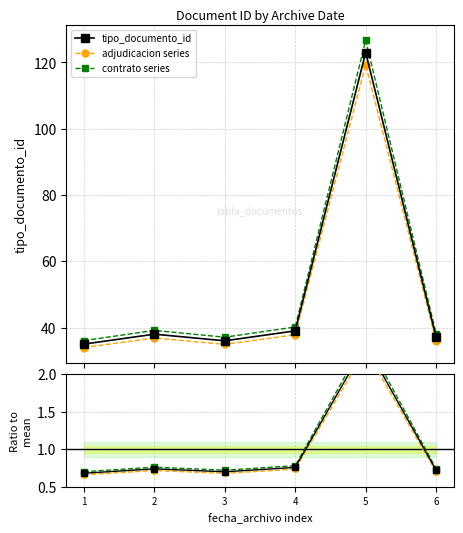

The value of adjudicacion series at 1 is 0.3. True or false?

False